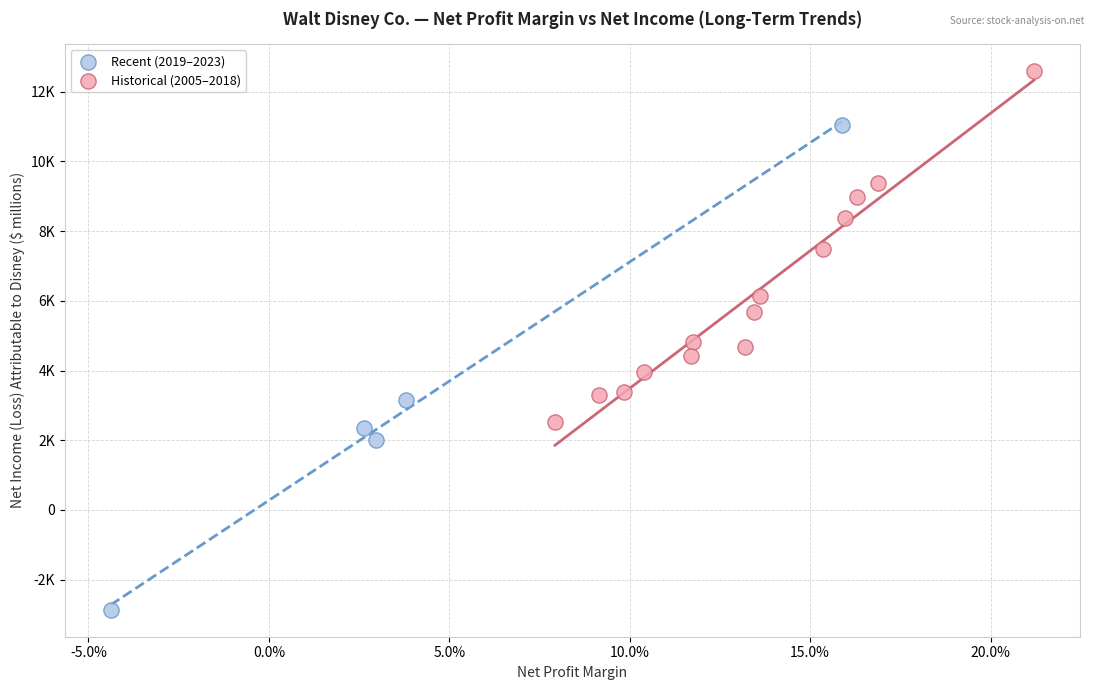

What are all the series names shown in the legend?

Recent (2019–2023), Historical (2005–2018)